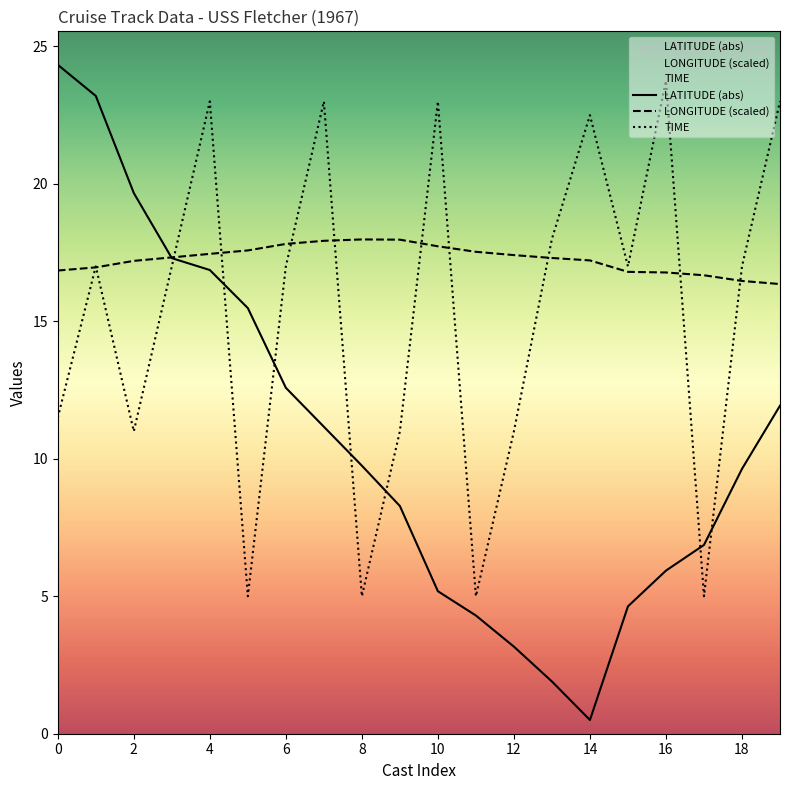

At which category does the chart reach its minimum across all series?

14